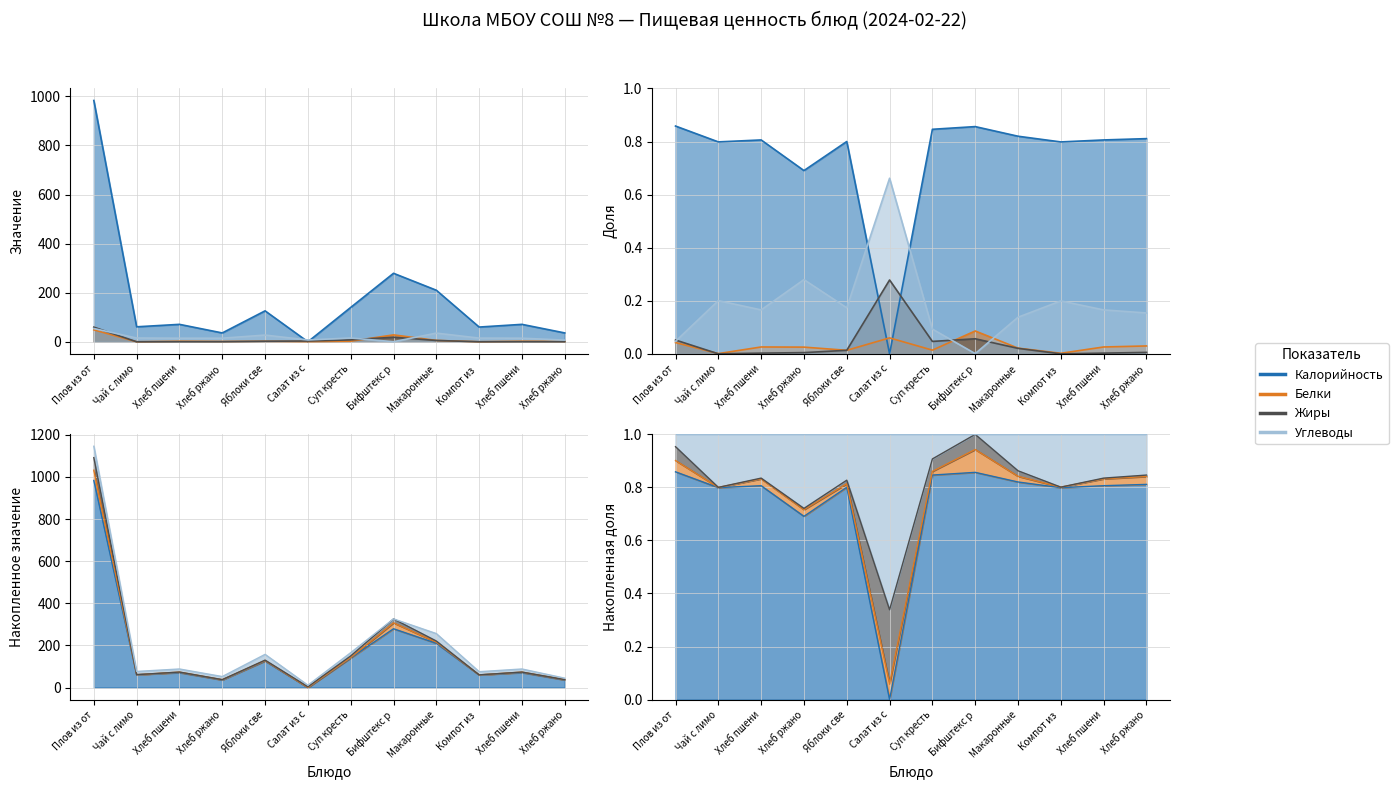

Which category has the lowest value in the Калорийность series?

Салат из с